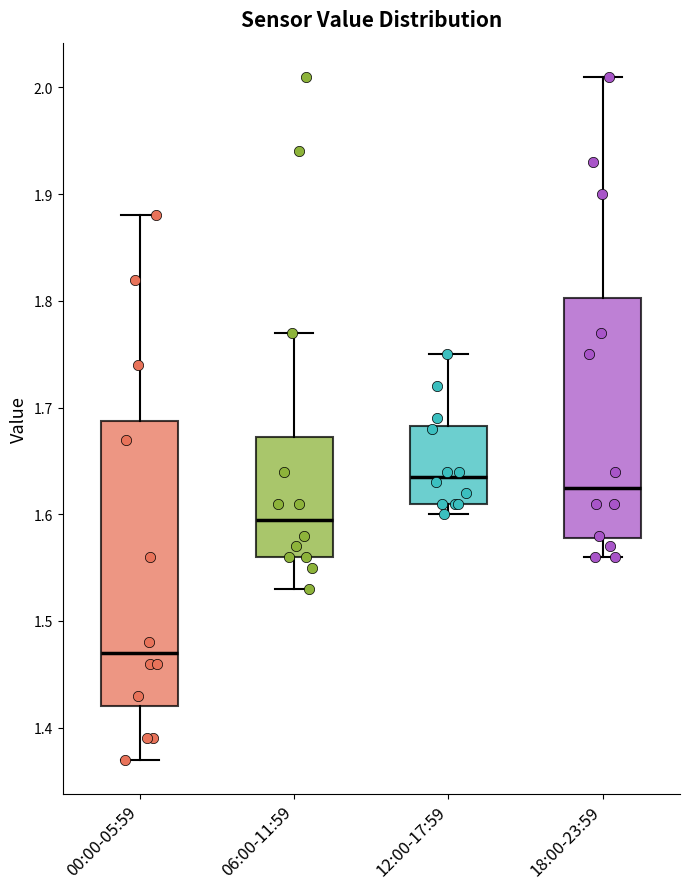

Reading left to right, transcribe this box plot: for each box, give where its median line is, the range the box spans, and where its two whiskers end, as read against the y-axis. The values are not printed on the chart, so give them approximately, as read against the axis.

00:00-05:59: median 1.47, box 1.42 to 1.69, whiskers 1.37 to 1.88
06:00-11:59: median 1.60, box 1.56 to 1.67, whiskers 1.53 to 1.77
12:00-17:59: median 1.64, box 1.61 to 1.68, whiskers 1.60 to 1.75
18:00-23:59: median 1.63, box 1.58 to 1.80, whiskers 1.56 to 2.01